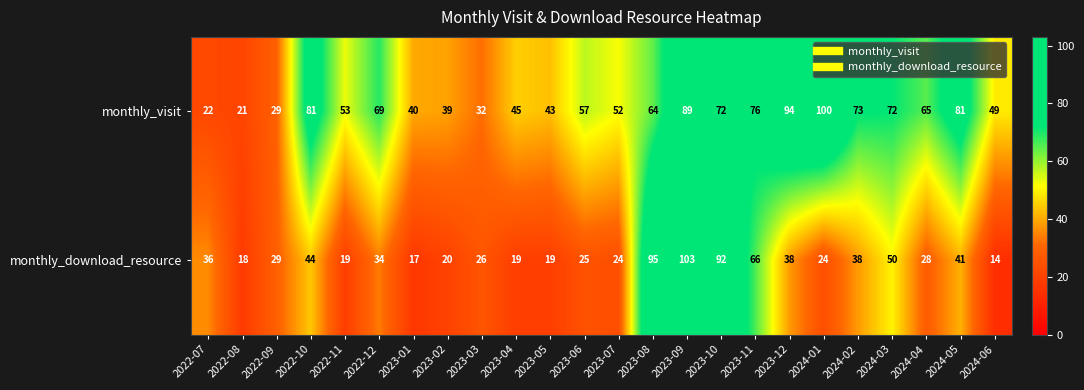

Which series has the largest total across all categories?

monthly_visit